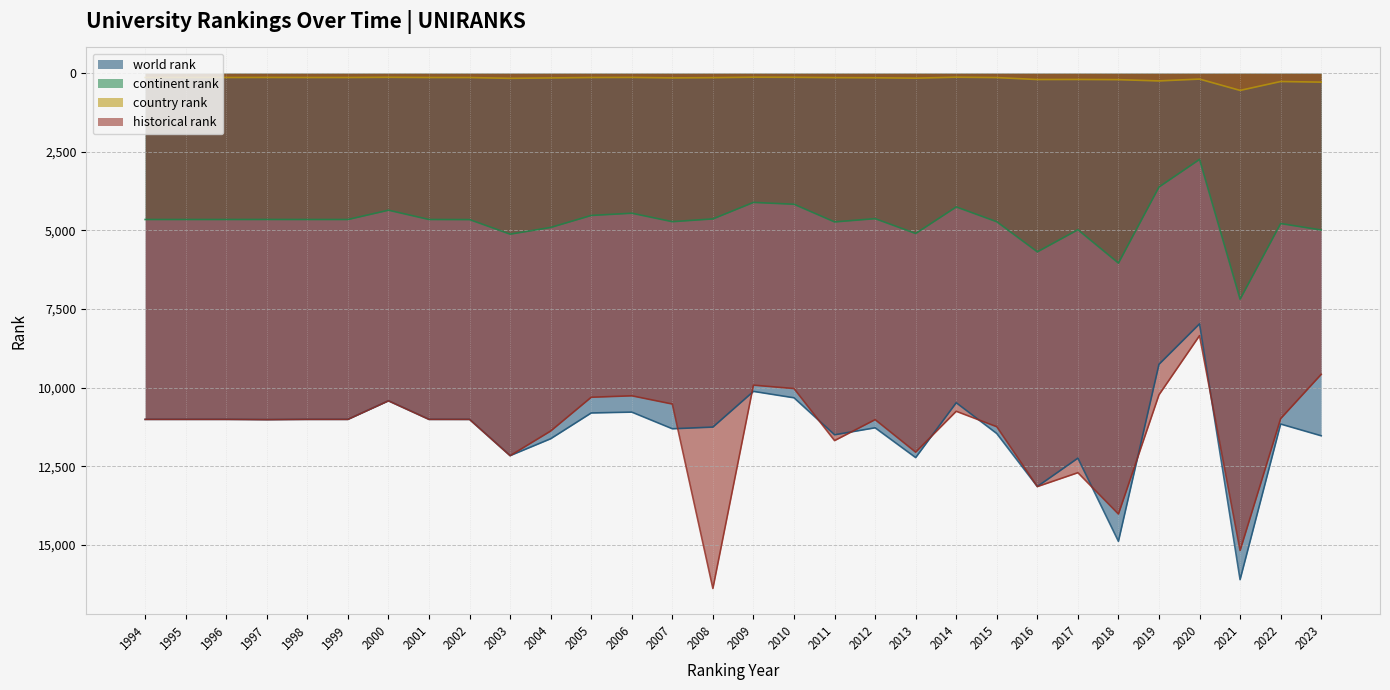

At which label is historical rank closest to 12367?

2003